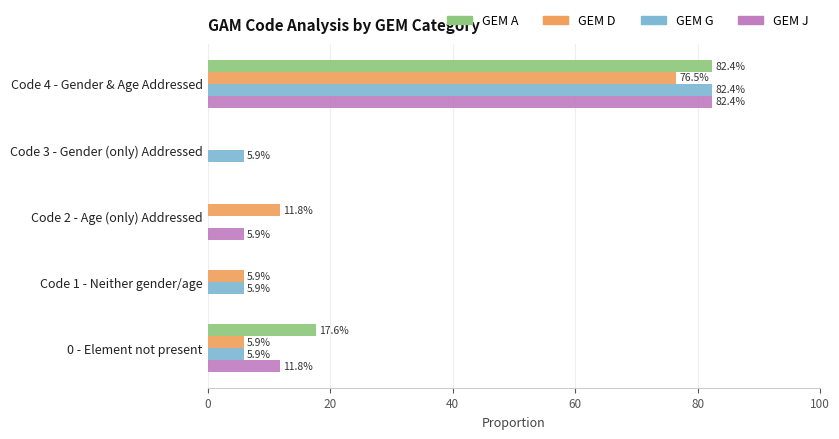

What are all the series names shown in the legend?

GEM A, GEM D, GEM G, GEM J